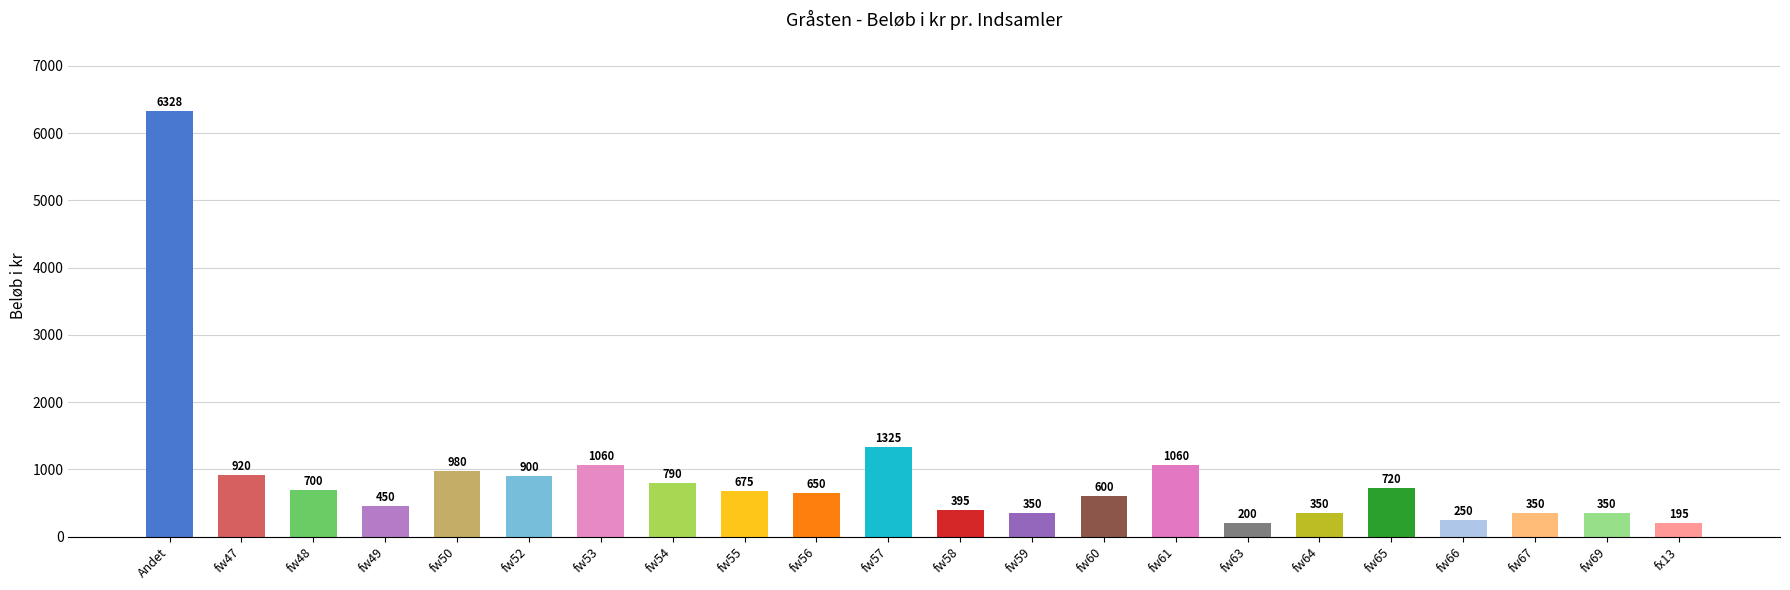

What is the difference between the maximum and minimum values?

6133